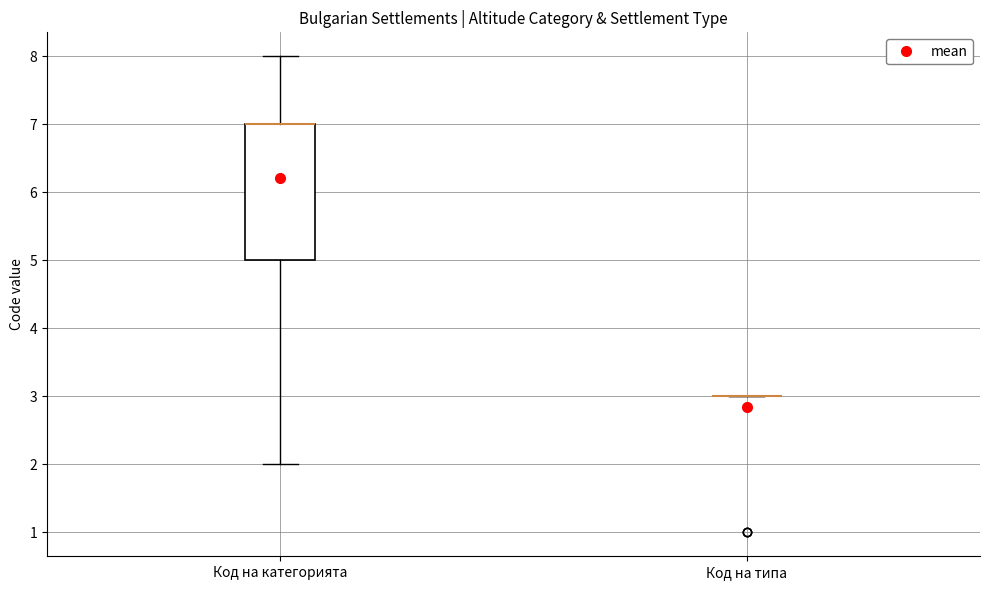

Reading left to right, read every box against the y-axis: the position of its median line, the range the box covers, and the ends of its whiskers. The values are not printed on the chart, so give them approximately, as read against the axis.

Код на категорията: median 7 (drawn on the box's upper edge), box 5 to 7, whiskers 2 to 8
Код на типа: box collapsed to a line at 3, whiskers 3 to 3